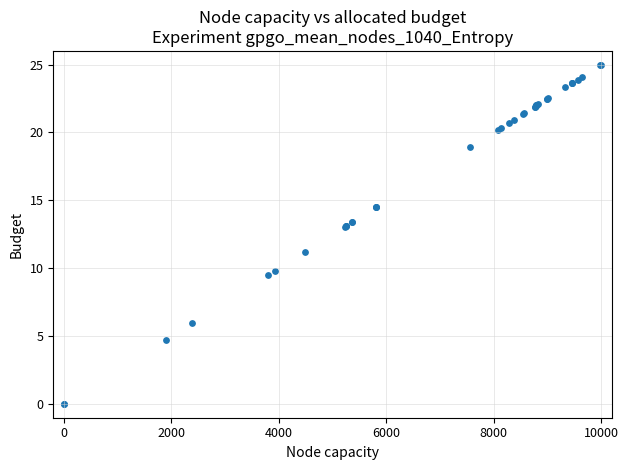

What Y value in the scatter plot is closest to 12?

11.2